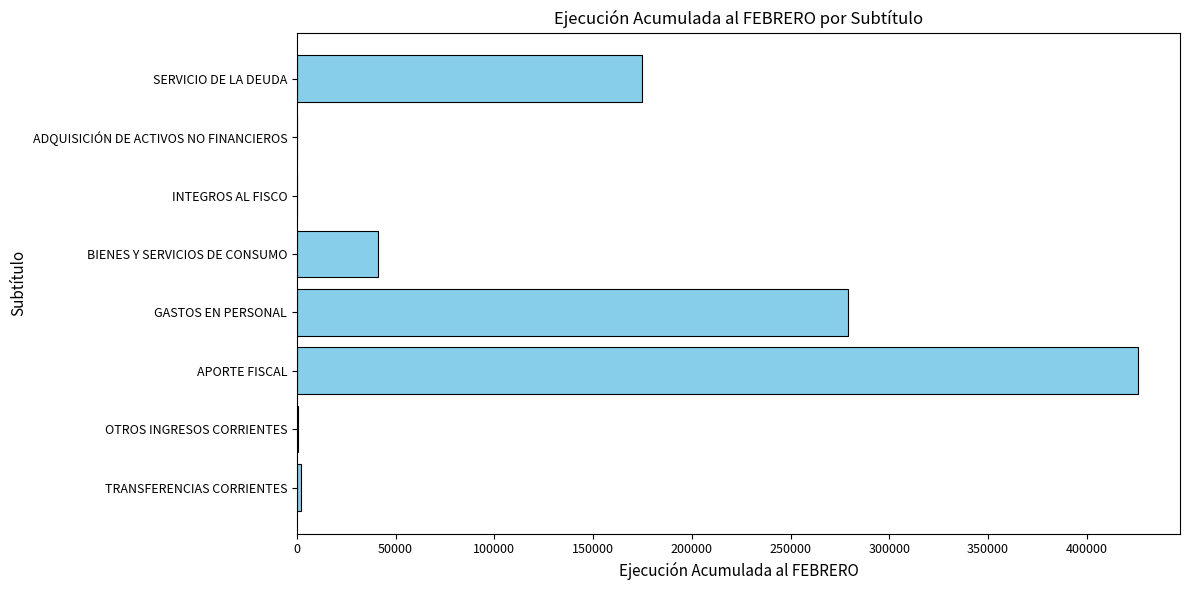

What is the sum of all values?

923497